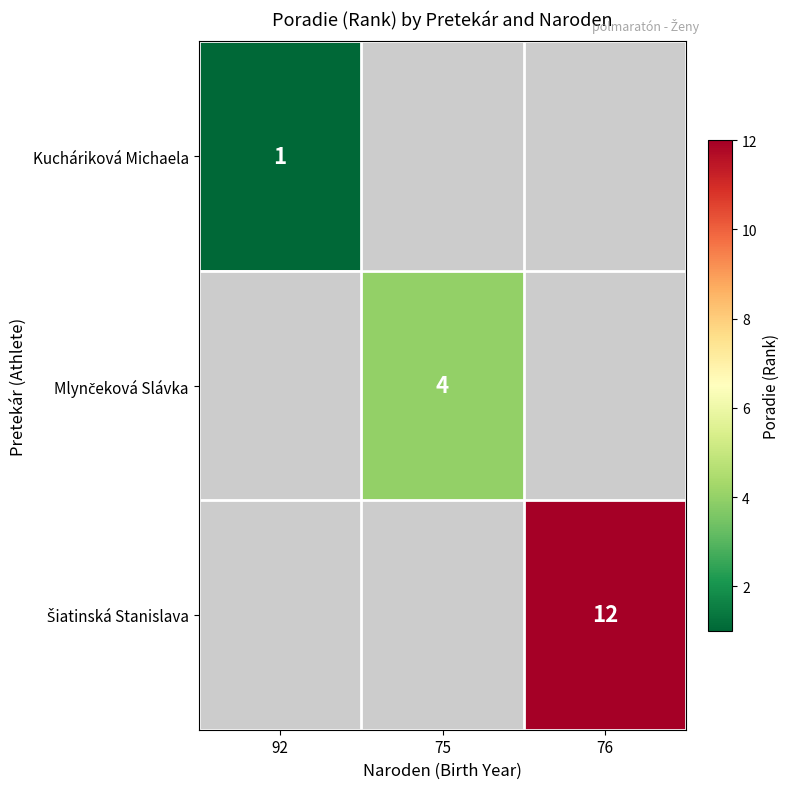

True or false: Kucháriková Michaela has a value of 1 at 92.

True